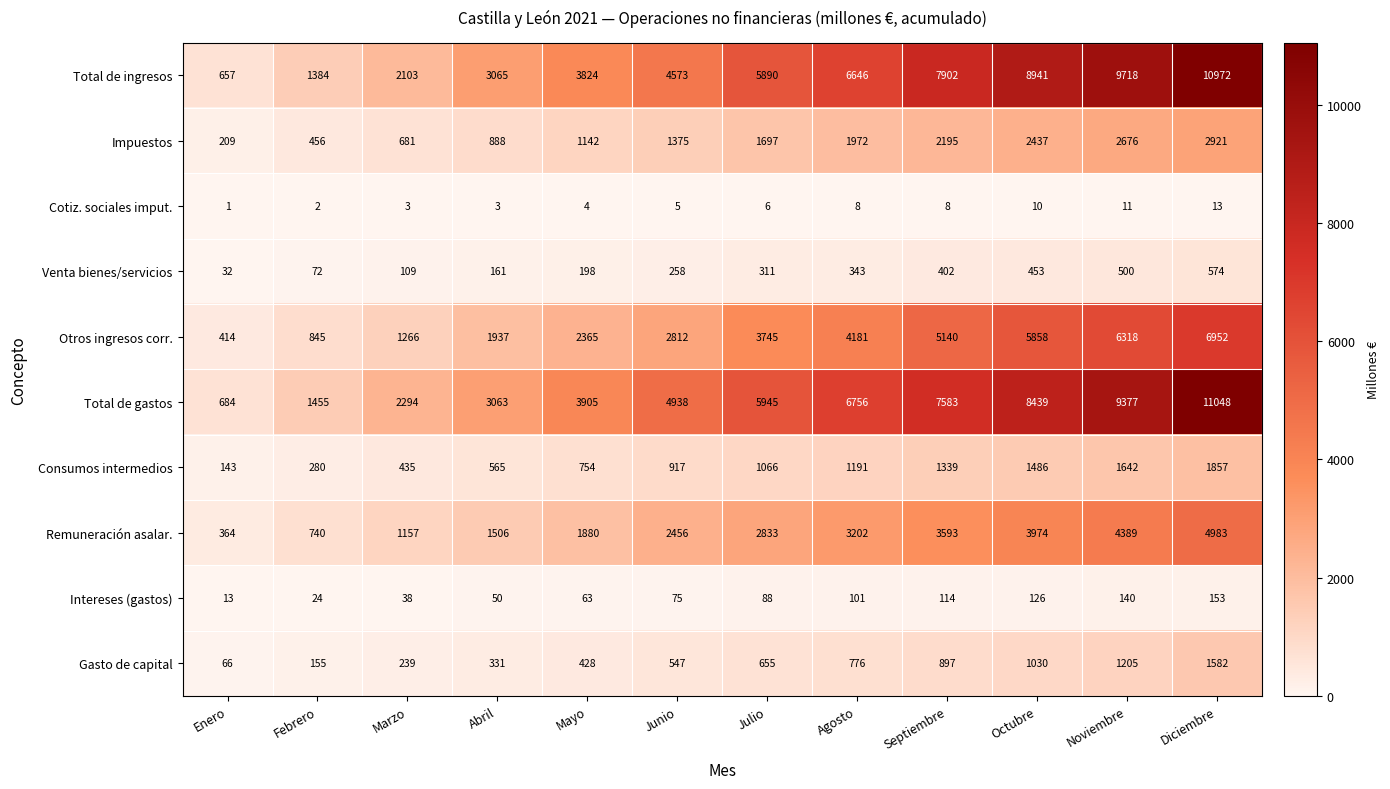

How many categories are shown in the chart?

12